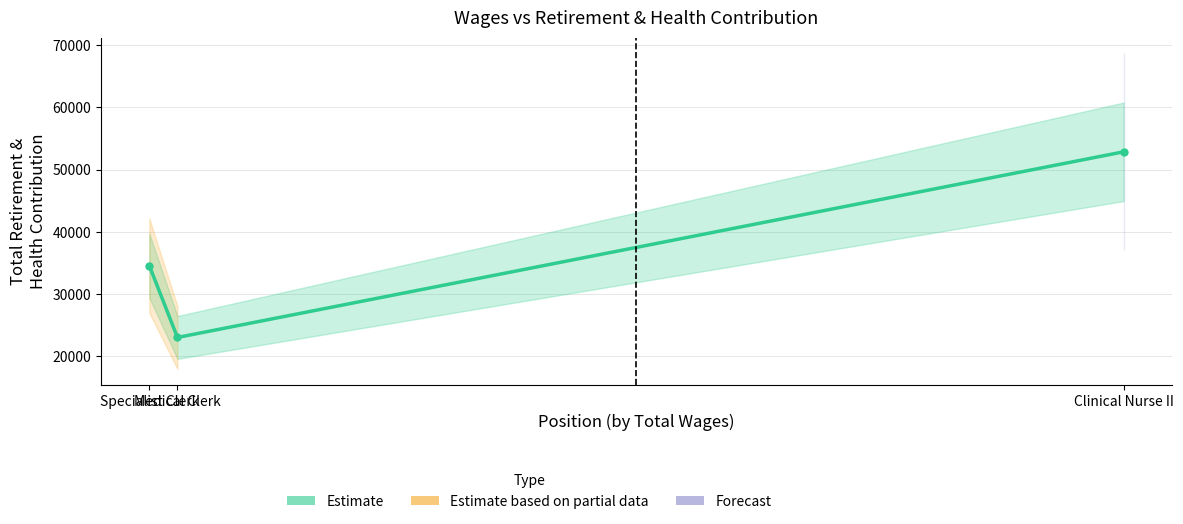

How many series are shown in this chart?

1